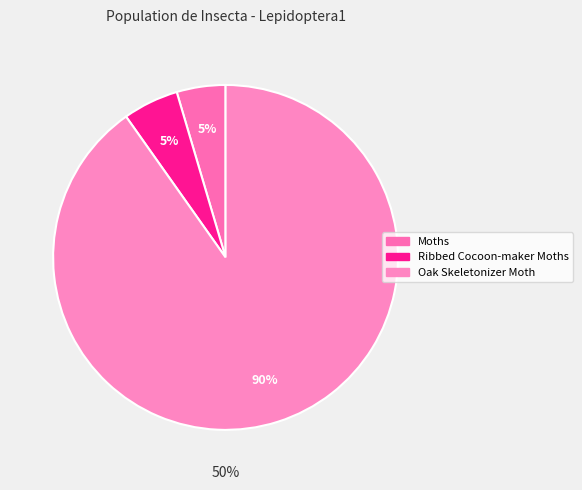

What percentage is the Moths slice, to the nearest percent?

5%